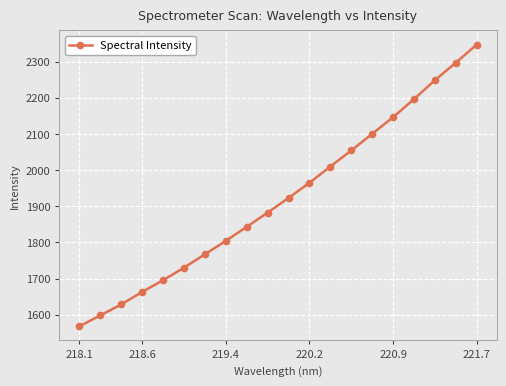

What is the value of the 20th point from the left?

2347.4